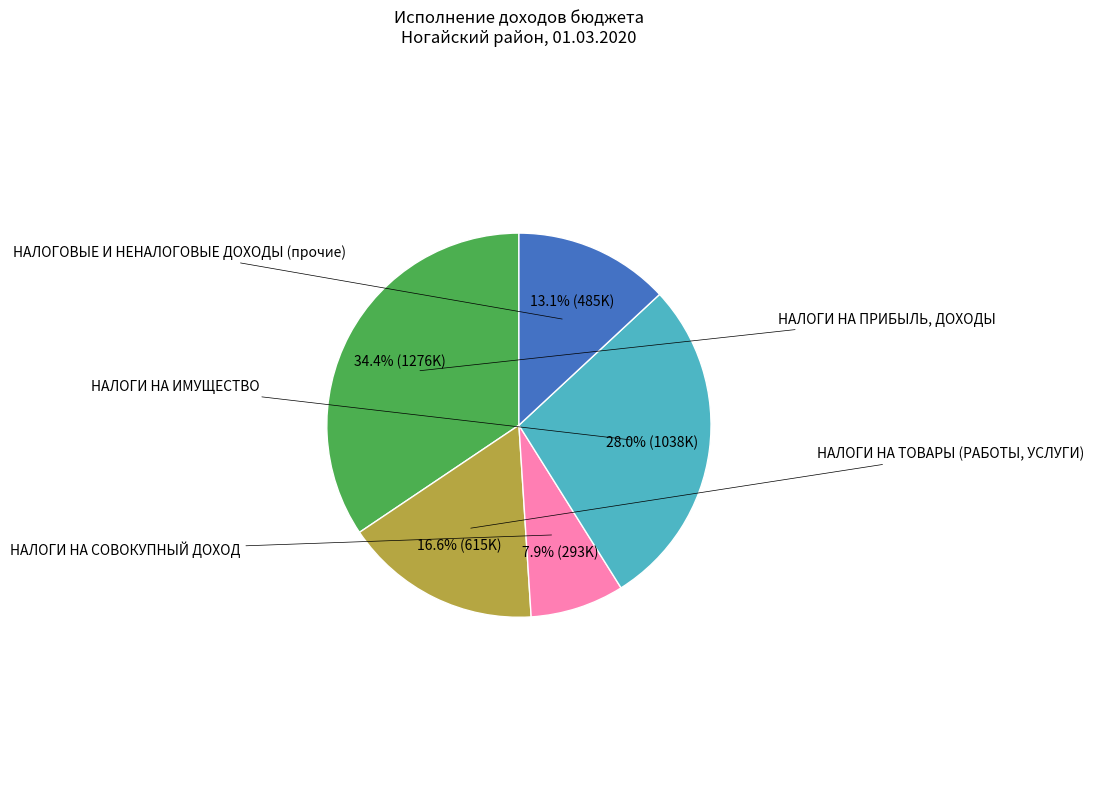

Is there a majority slice in this chart?

No